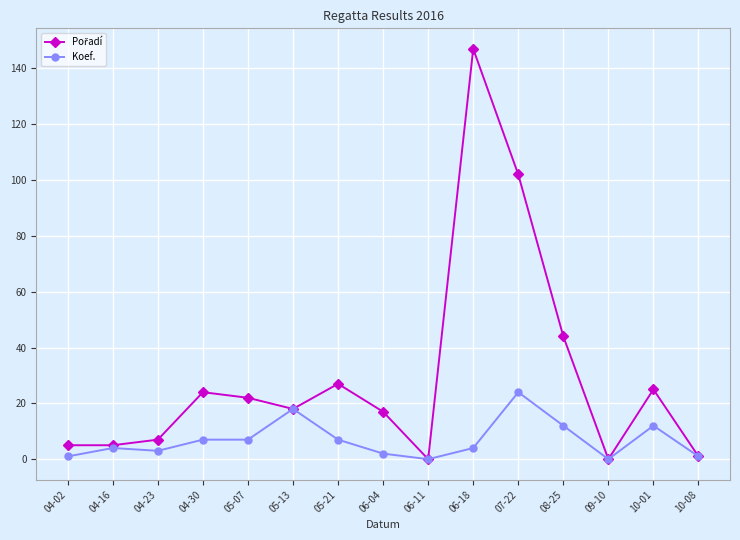

The value of Koef. at 07-22 is 24. True or false?

True